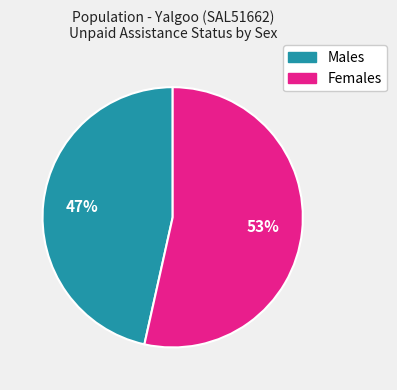

True or false: Females accounts for 39% of the total.

False